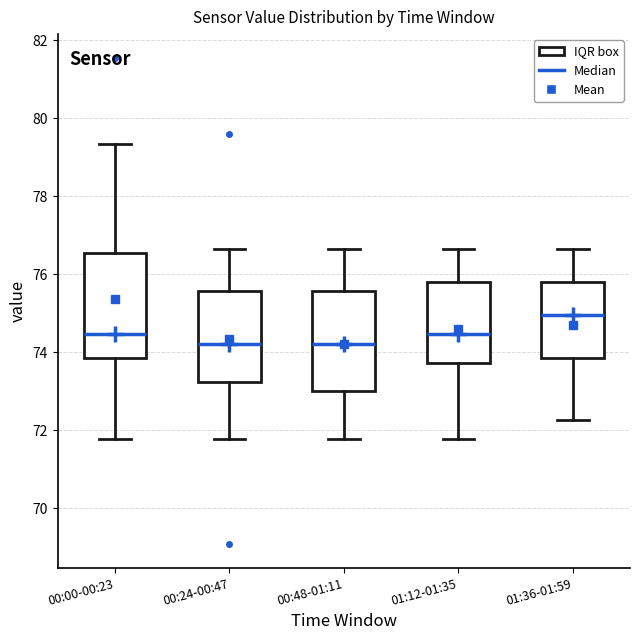

Reading left to right, transcribe this box plot: for each box, give where its median line is, the range the box spans, and where its two whiskers end, as read against the y-axis. The values are not printed on the chart, so give them approximately, as read against the axis.

00:00-00:23: median 74.4, box 73.8 to 76.6, whiskers 71.8 to 79.4
00:24-00:47: median 74.2, box 73.2 to 75.6, whiskers 71.8 to 76.6
00:48-01:11: median 74.2, box 73.0 to 75.6, whiskers 71.8 to 76.6
01:12-01:35: median 74.4, box 73.8 to 75.8, whiskers 71.8 to 76.6
01:36-01:59: median 75.0, box 73.8 to 75.8, whiskers 72.2 to 76.6